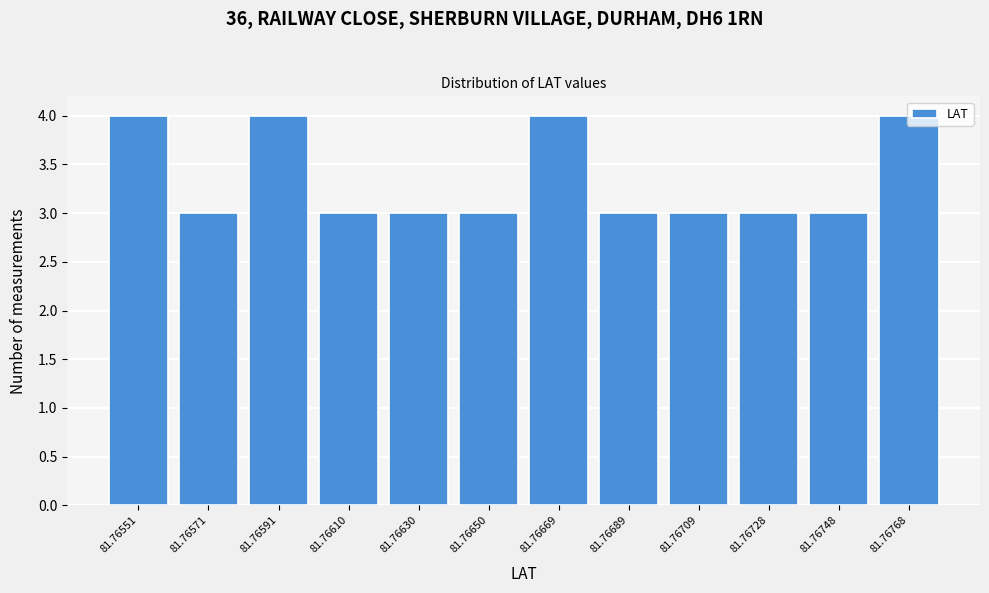

What is the ratio of the value at 81.76591 to the value at 81.76571?

1.3